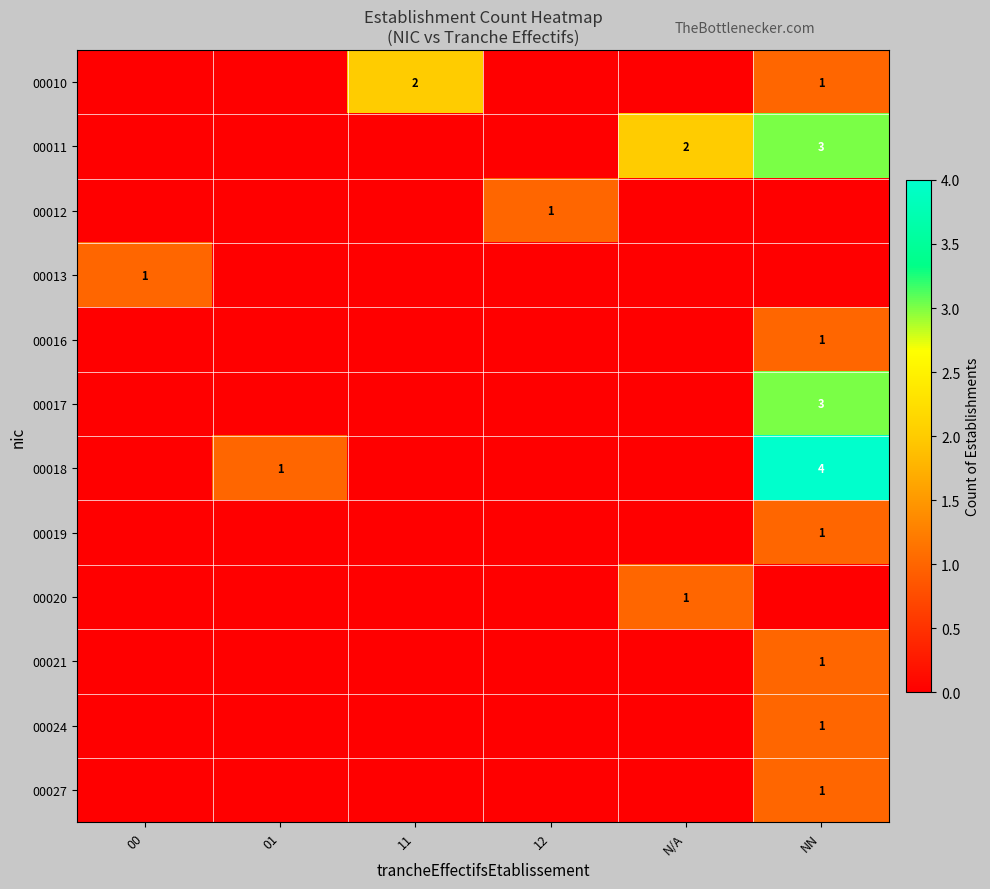

Between 00 and 12, which series saw the biggest shift?

row_2